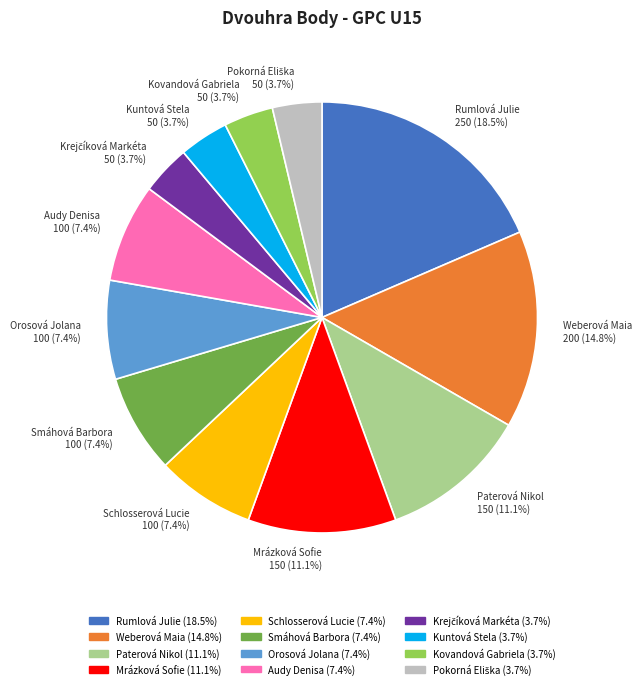

Count the number of slices in the pie.

12